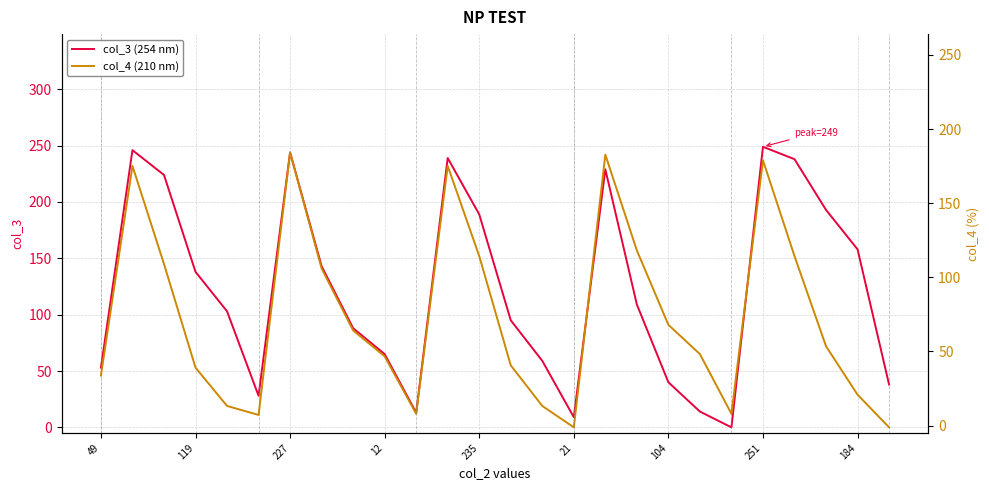

How many lines are shown in the chart?

2